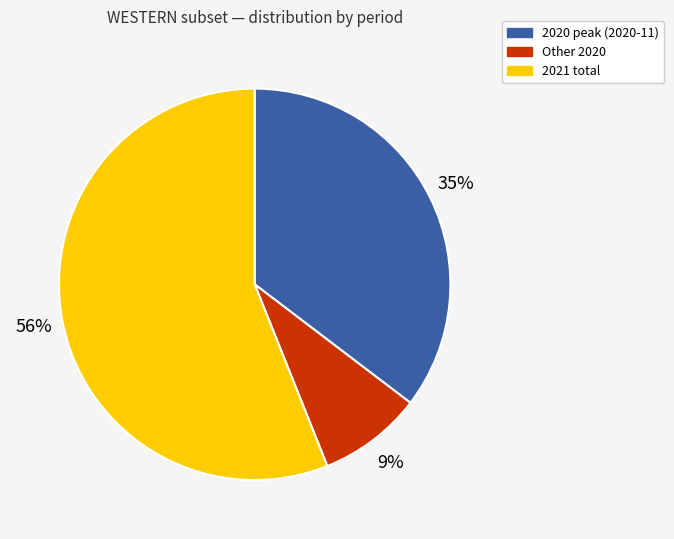

Does any single category account for the majority?

Yes